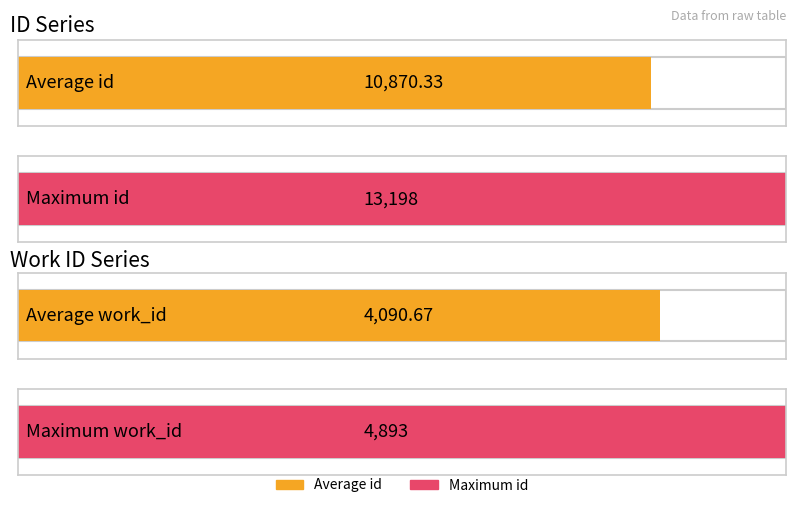

What is the highest value of the work_id series?

4893